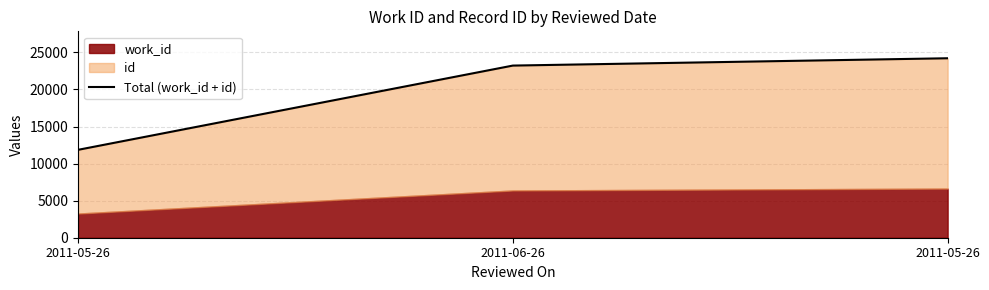

What is the difference between the maximum and minimum values?

12354